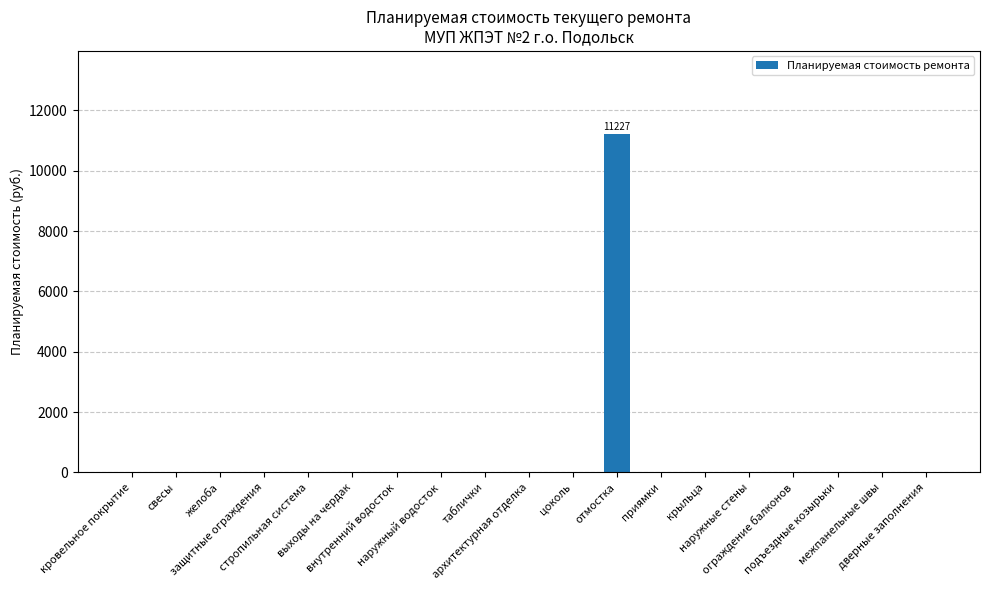

What is the sum of all values?

11226.6